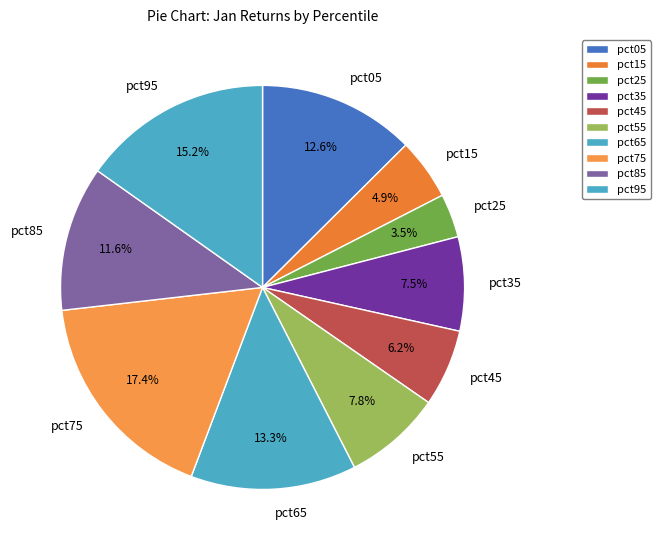

Do pct45 and pct85 together represent more than half of the pie?

No